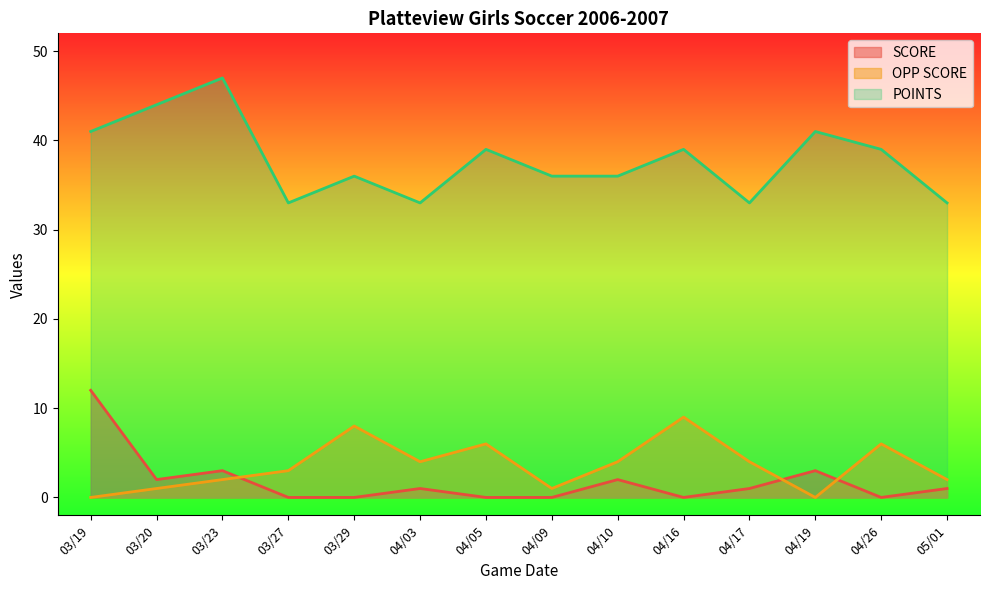

Which series has the largest range (max minus min)?

POINTS